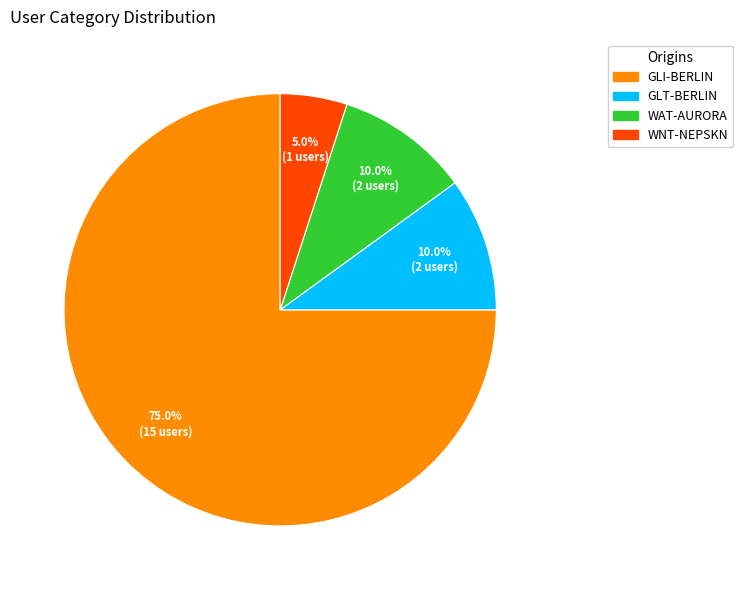

Do GLI-BERLIN and WAT-AURORA together represent more than half of the pie?

Yes